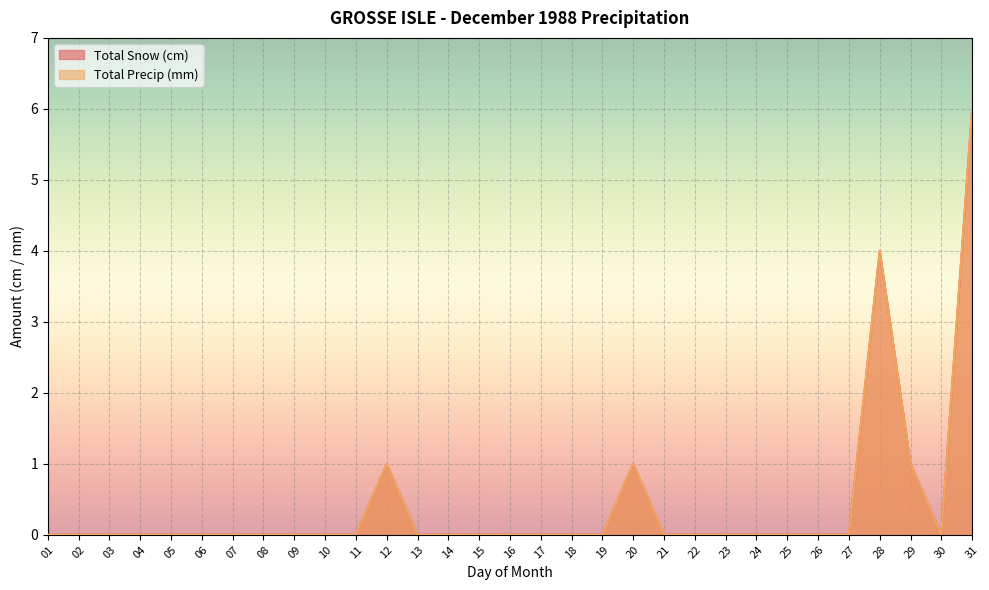

True or false: Total Precip (mm) and Total Snow (cm) cross at least once.

False